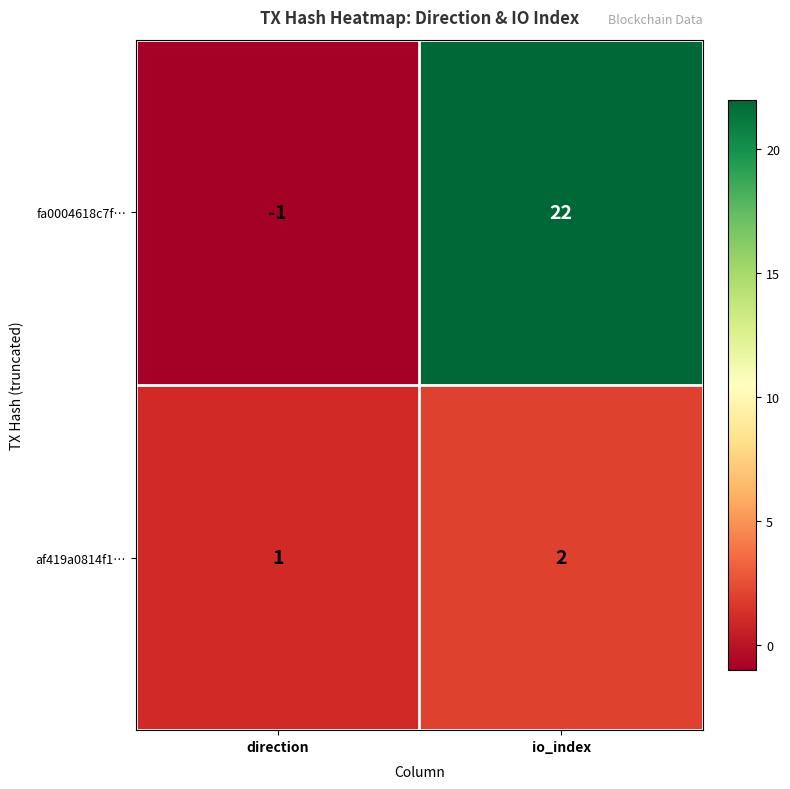

Reading left to right, list all the values displayed in this chart.

fa0004618c7f…: direction=-1	io_index=22
af419a0814f1…: direction=1	io_index=2